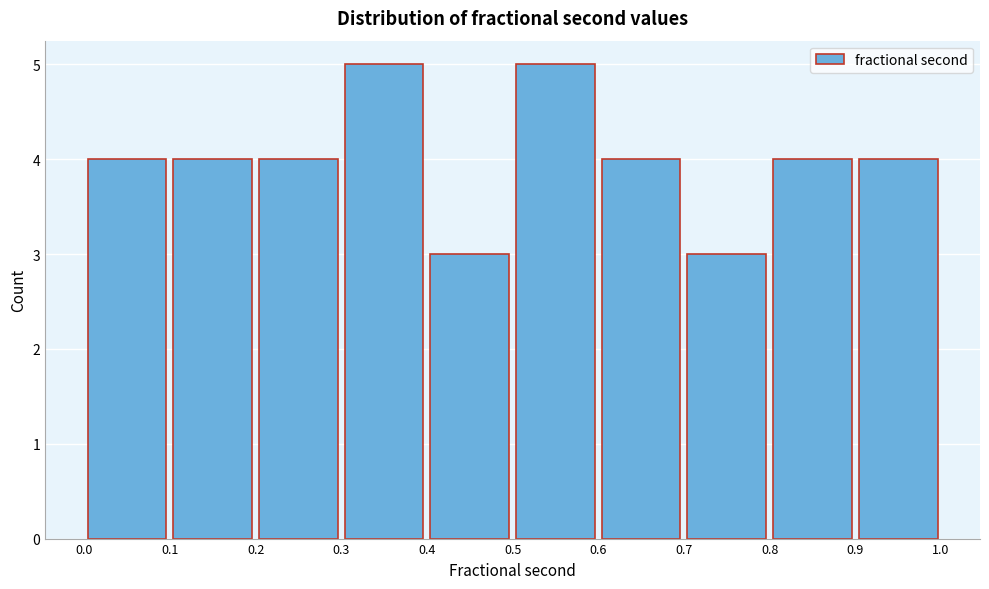

Reading left to right, transcribe this chart: for each bar, give the range it covers on the x-axis and its height. The values are not printed on the chart, so give them approximately, as read against the axis.

0.0 to 0.1: 4
0.1 to 0.2: 4
0.2 to 0.3: 4
0.3 to 0.4: 5
0.4 to 0.5: 3
0.5 to 0.6: 5
0.6 to 0.7: 4
0.7 to 0.8: 3
0.8 to 0.9: 4
0.9 to 1.0: 4